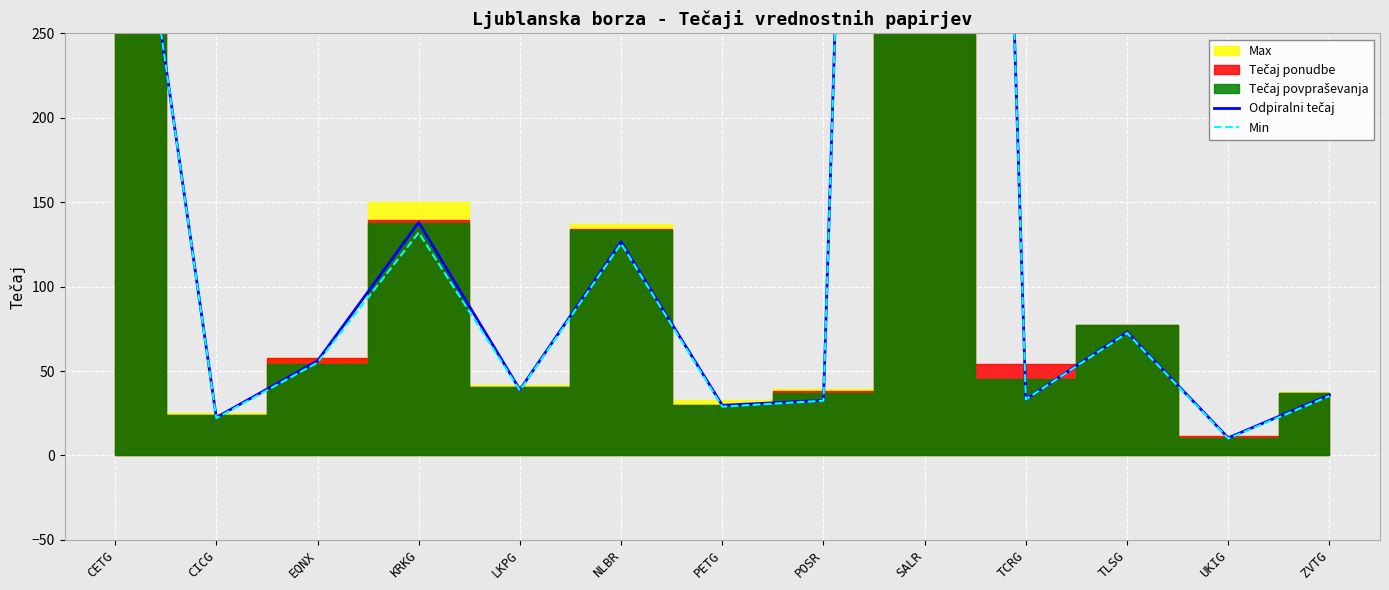

Which category has the lowest value in the Odpiralni tečaj series?

UKIG